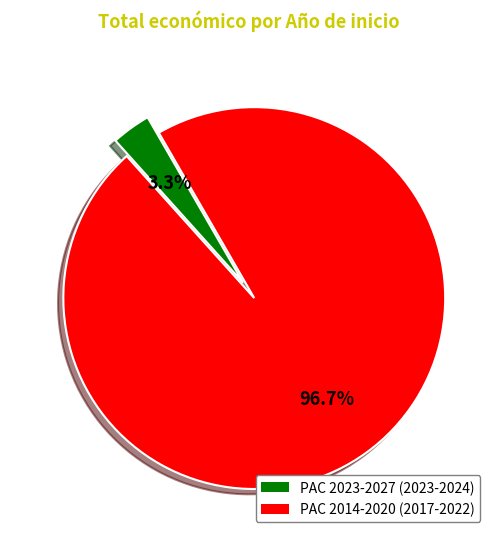

Is there any slice that represents more than half of the pie?

Yes